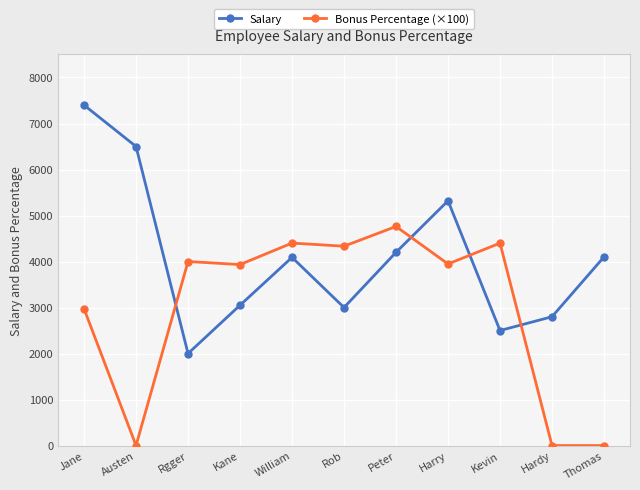

How many lines are shown in the chart?

2